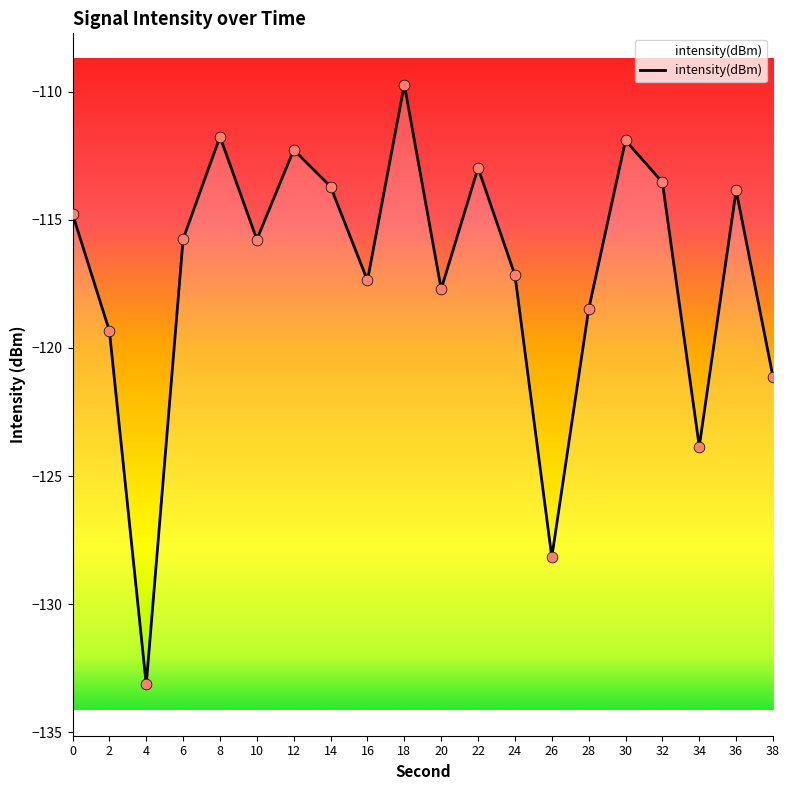

What is the change in value from 6 to 22?

+2.8